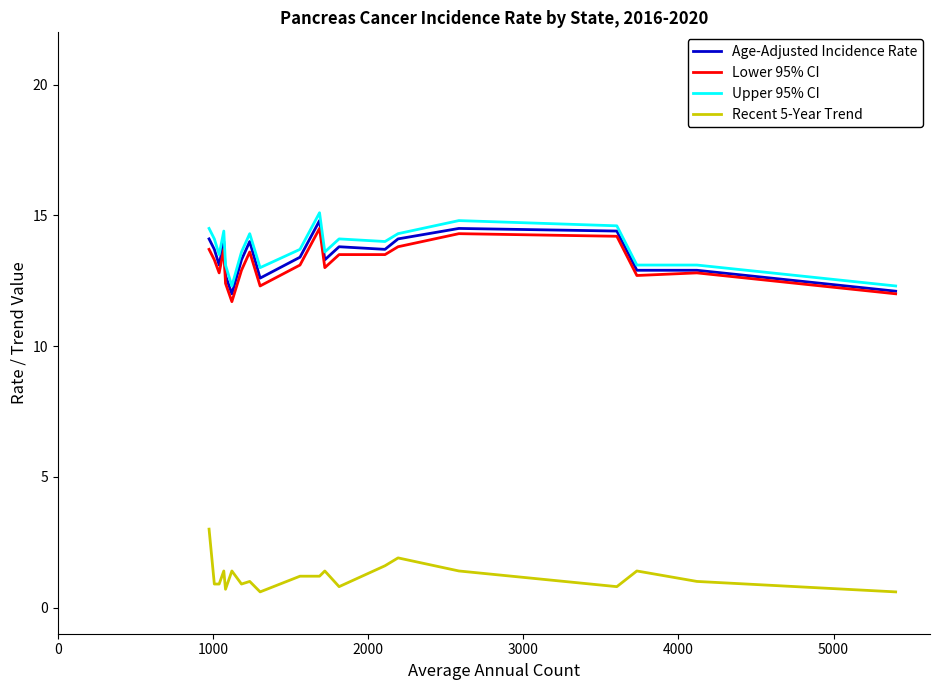

What is the smallest value displayed?

0.6